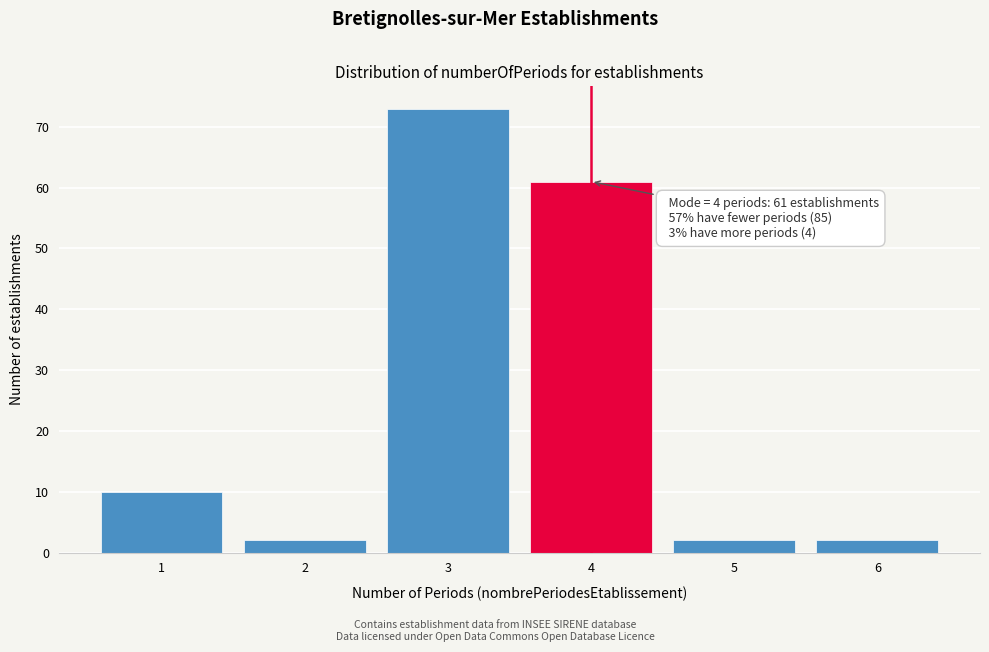

Over which range of the x-axis is the bar tallest?

2.5 to 3.5